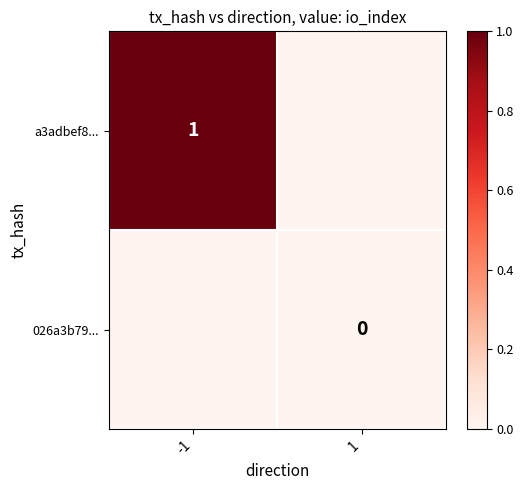

The a3adbef8... series shows 1 at -1. True or false?

True